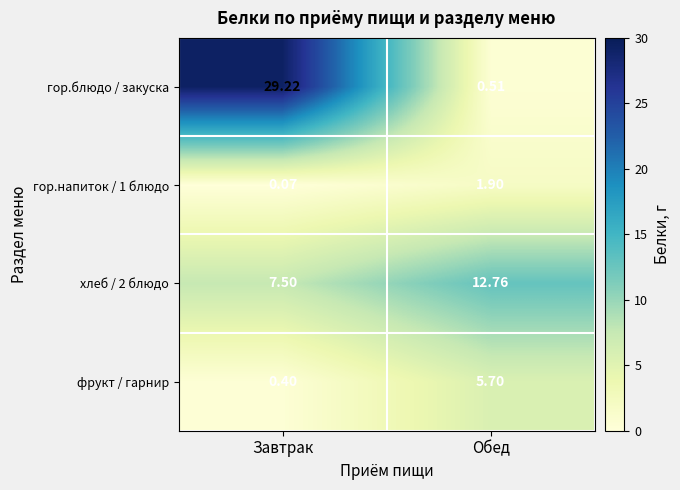

Which category has the lowest value across all series?

Завтрак